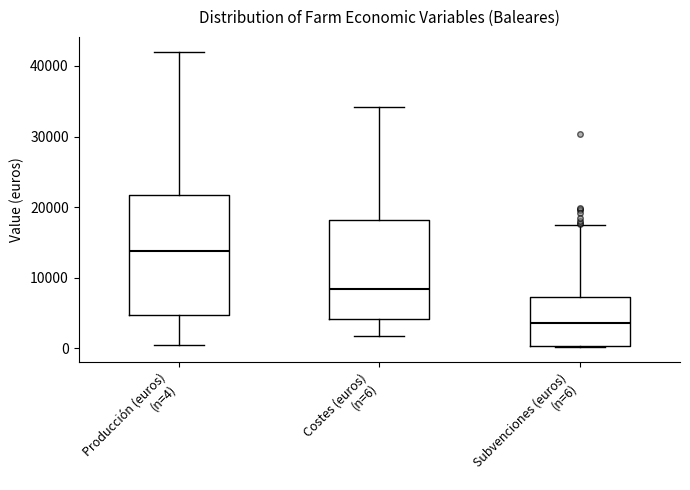

Reading left to right, transcribe this box plot: for each box, give where its median line is, the range the box spans, and where its two whiskers end, as read against the y-axis. The values are not printed on the chart, so give them approximately, as read against the axis.

Producción (euros) (n=4): median 14000, box 5000 to 22000, whiskers 0 to 42000
Costes (euros) (n=6): median 8000, box 4000 to 18000, whiskers 2000 to 34000
Subvenciones (euros) (n=6): median 4000, box 0 to 7000, whiskers 0 to 17000